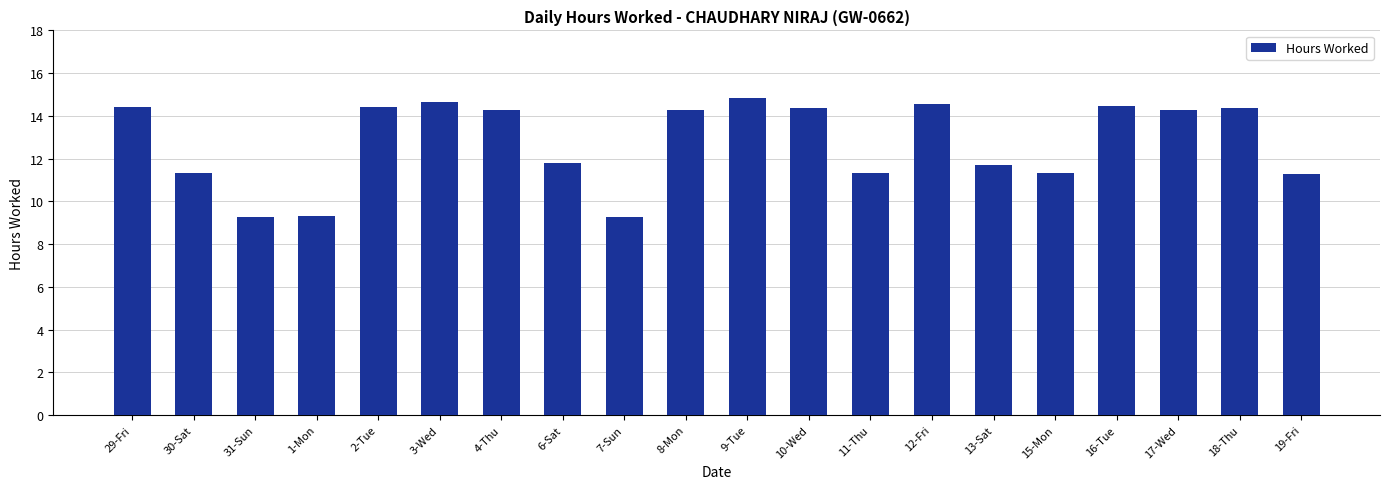

Reading right to left, list all the values displayed in this chart.

19-Fri=11.3	18-Thu=14.4	17-Wed=14.3	16-Tue=14.4	15-Mon=11.3	13-Sat=11.7	12-Fri=14.5	11-Thu=11.3	10-Wed=14.4	9-Tue=14.8	8-Mon=14.3	7-Sun=9.3	6-Sat=11.8	4-Thu=14.3	3-Wed=14.6	2-Tue=14.4	1-Mon=9.3	31-Sun=9.3	30-Sat=11.3	29-Fri=14.4